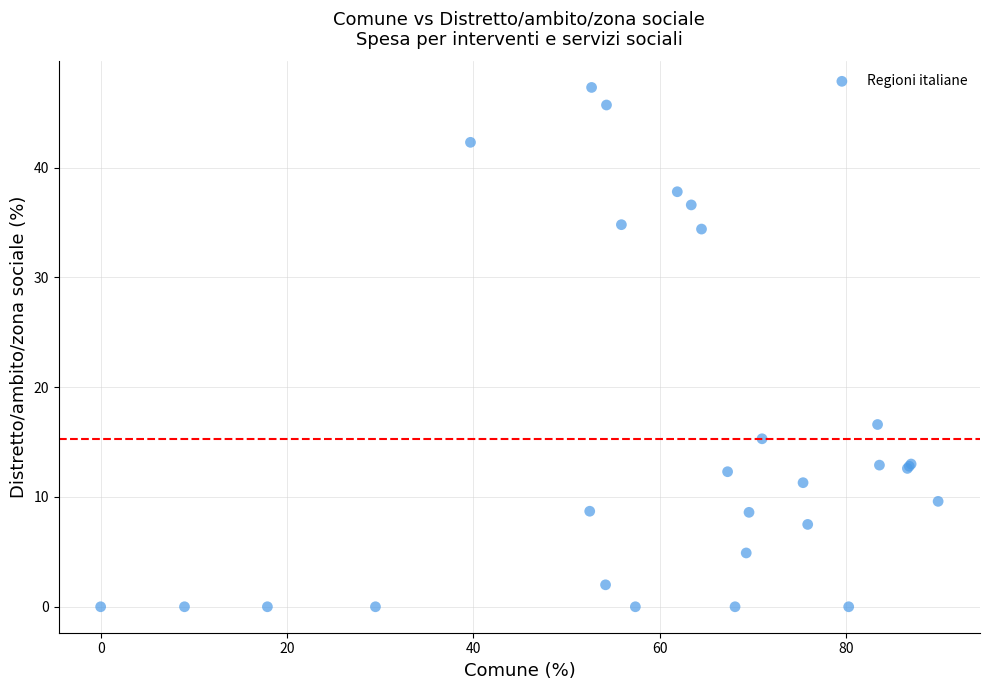

What Y value in the scatter plot is closest to 23?

16.6